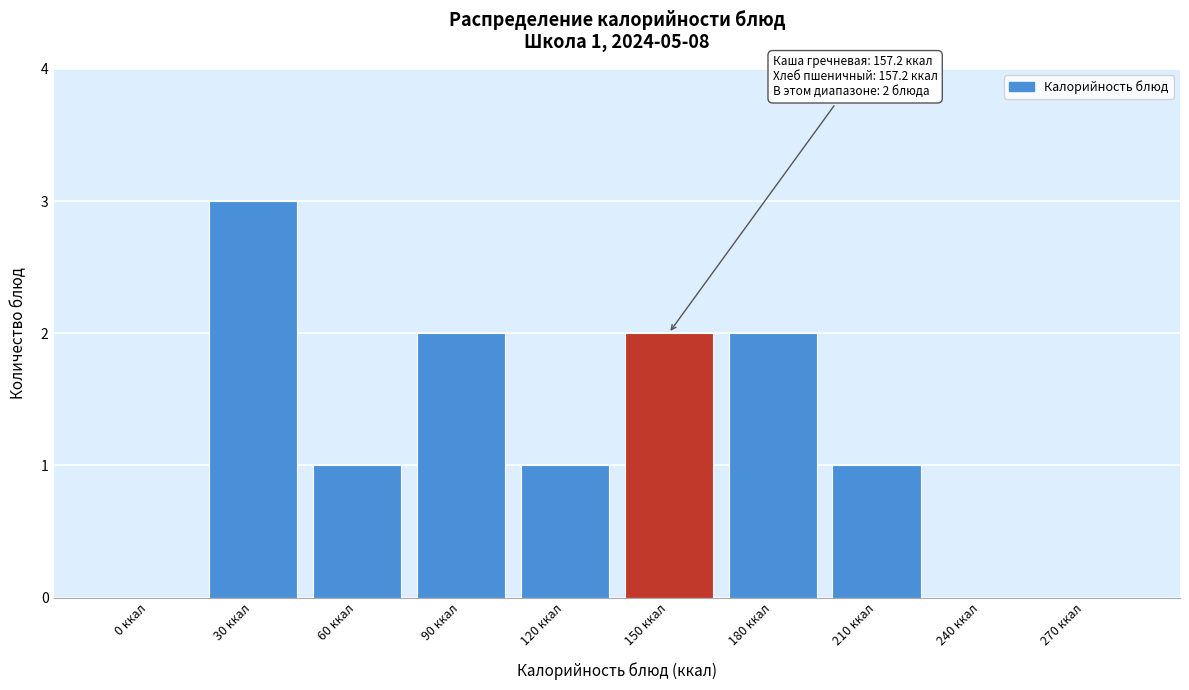

Reading left to right, extract all data points from this chart.

0 ккал=0	30 ккал=3	60 ккал=1	90 ккал=2	120 ккал=1	150 ккал=2	180 ккал=2	210 ккал=1	240 ккал=0	270 ккал=0